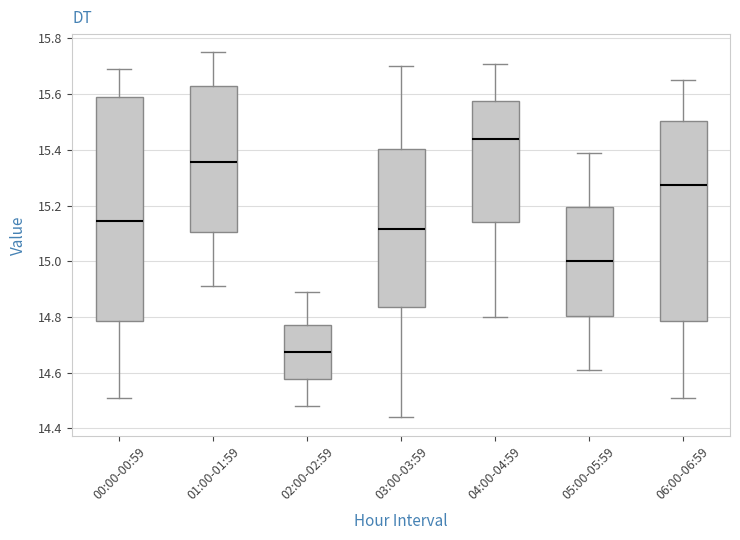

Where does the median line of the box for 05:00-05:59 sit on the y-axis? The values are not printed on the chart, so give them approximately, as read against the axis.

15.00